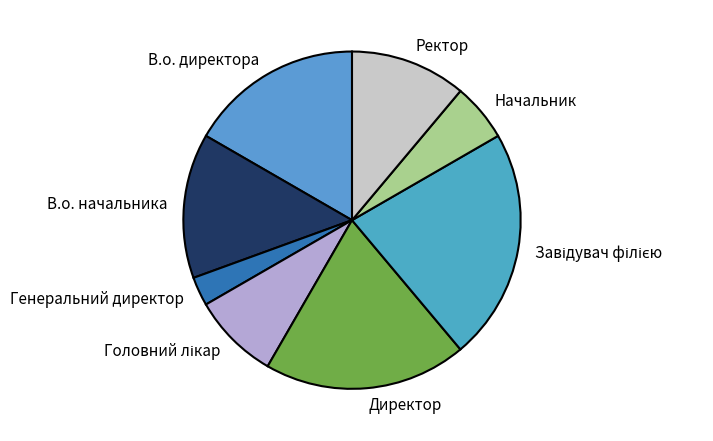

Does Ректор represent more than half of the total?

No